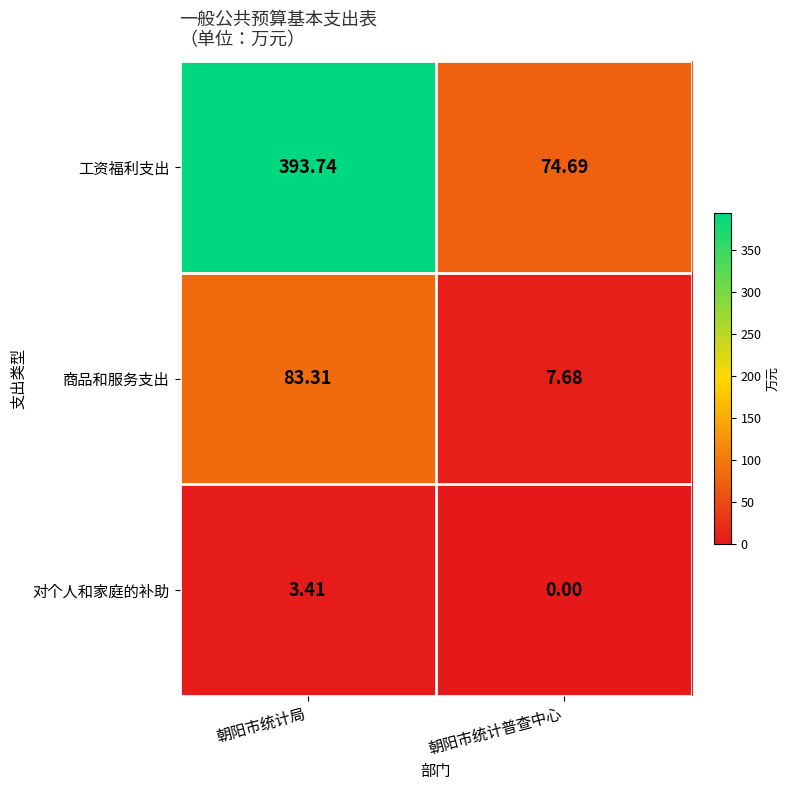

At which category does the chart reach its peak across all series?

朝阳市统计局